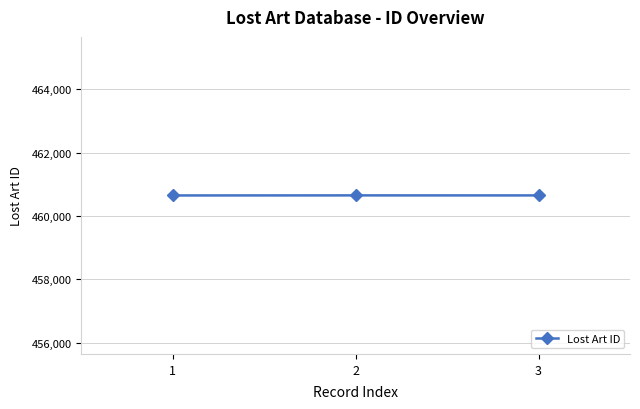

What is the value of the 2nd point from the left?

460651